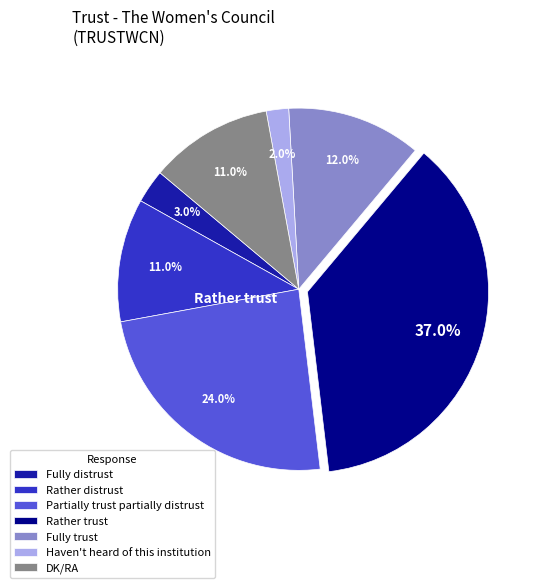

Is it true that Rather trust is 37% of the pie?

True